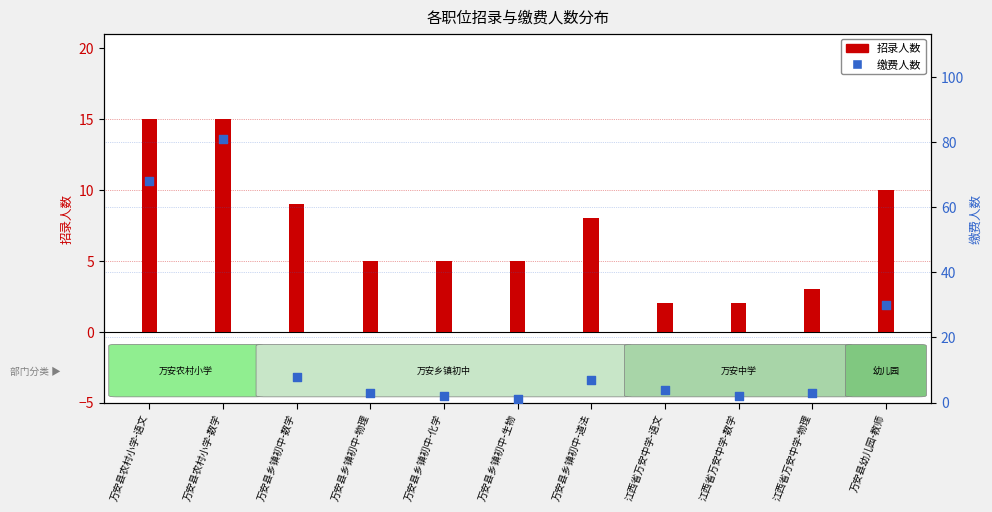

What is the total value across all series at 万安县乡镇初中-生物?

6